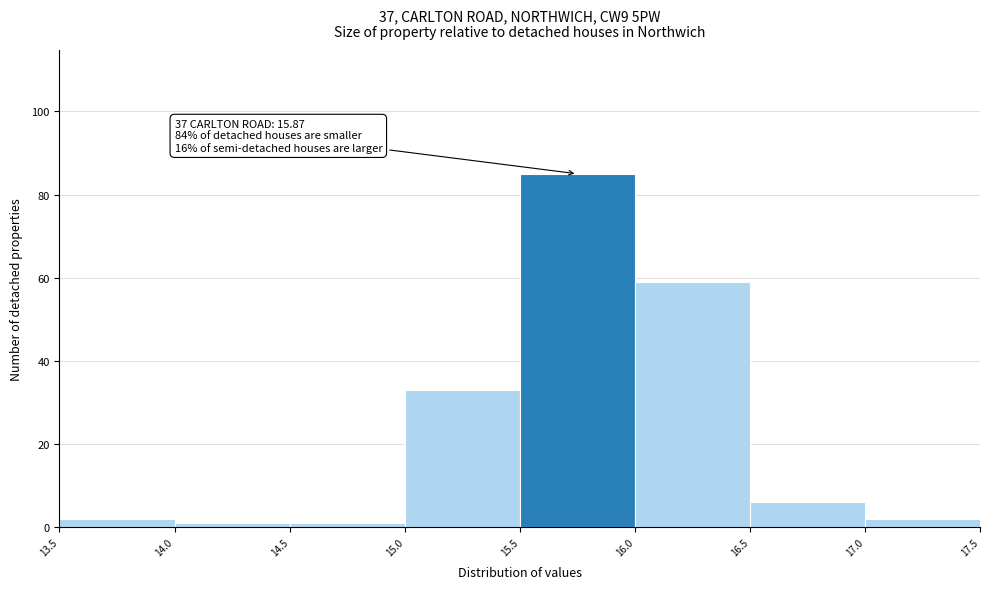

Over which range of the x-axis is the bar tallest?

15.5 to 16.0